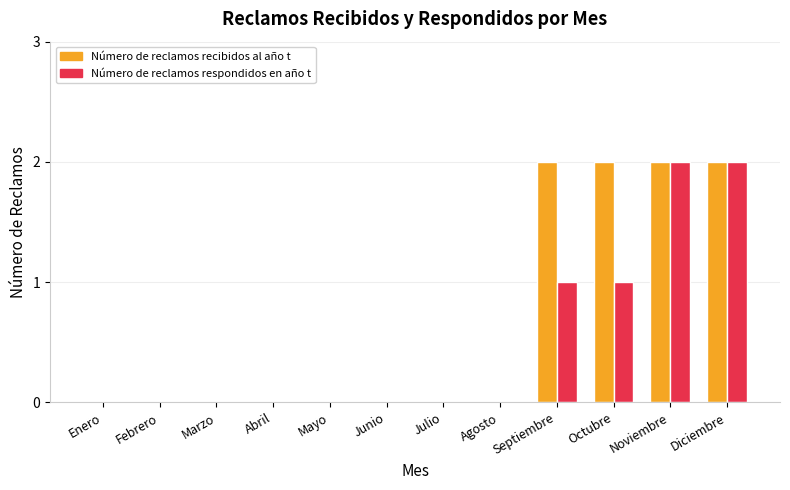

The Número de reclamos respondidos en año t series shows -1 at Agosto. True or false?

False